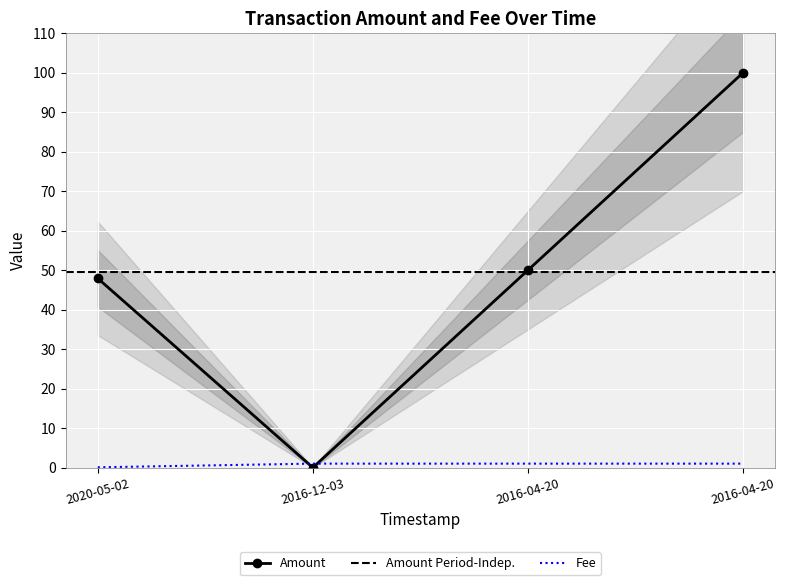

Reading right to left, transcribe all the data shown in this chart.

Amount: 100.0	50.0	0.0	47.9
Fee: 1.0	1.0	1.0	0.1